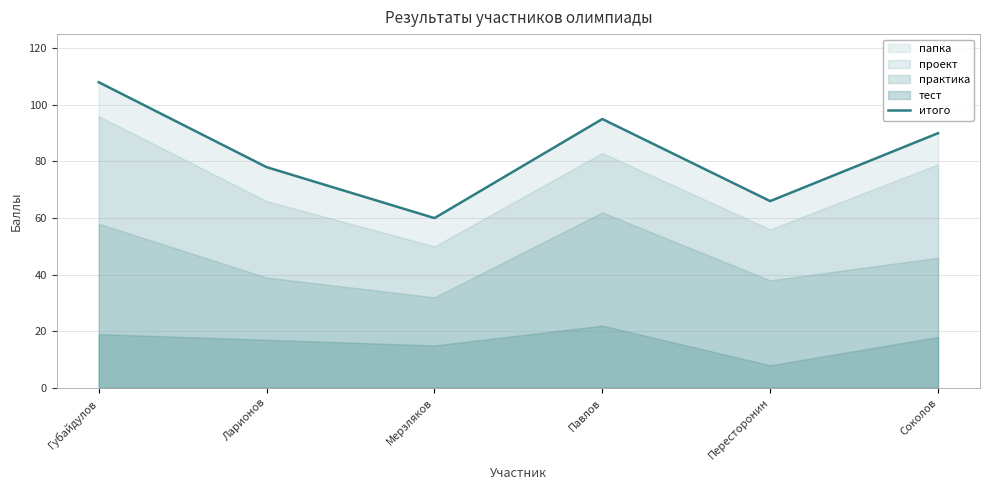

At which category does the chart reach its peak across all series?

Губайдулов